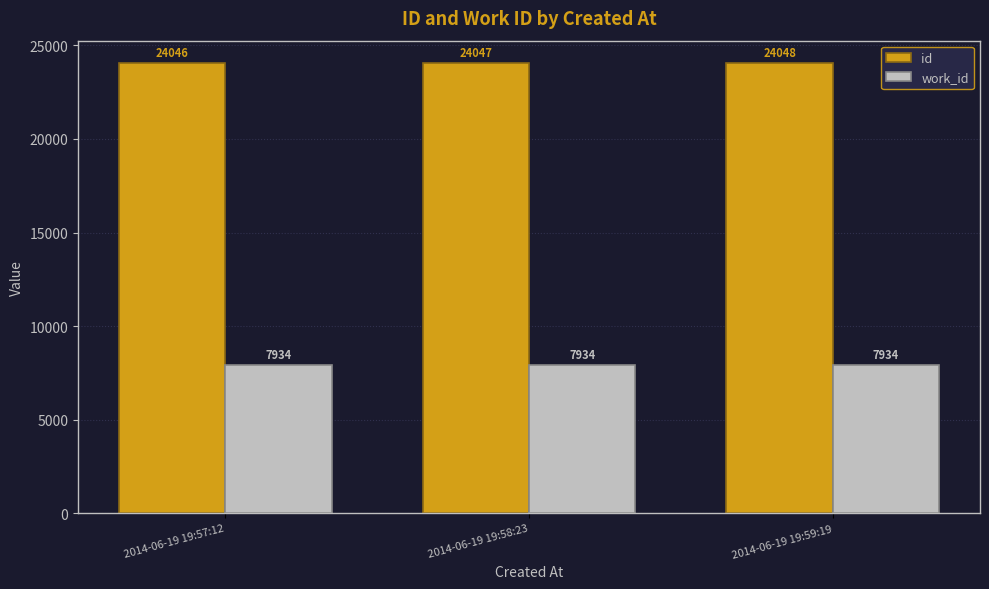

How many categories are shown in the chart?

3